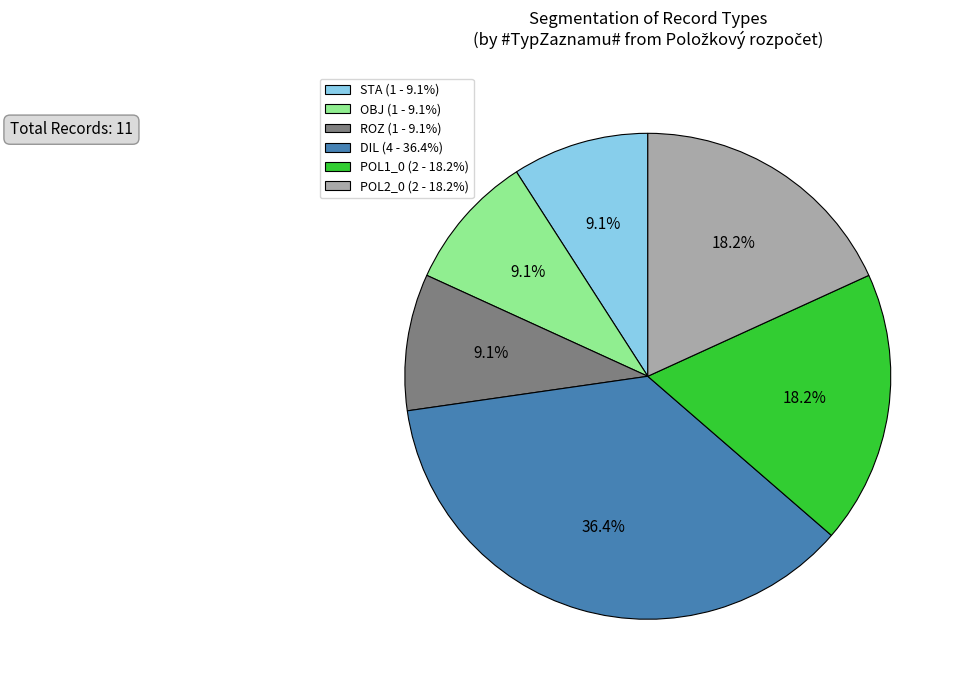

Is the sum of DIL (4 - 36.4%) and ROZ (1 - 9.1%) greater than half?

No